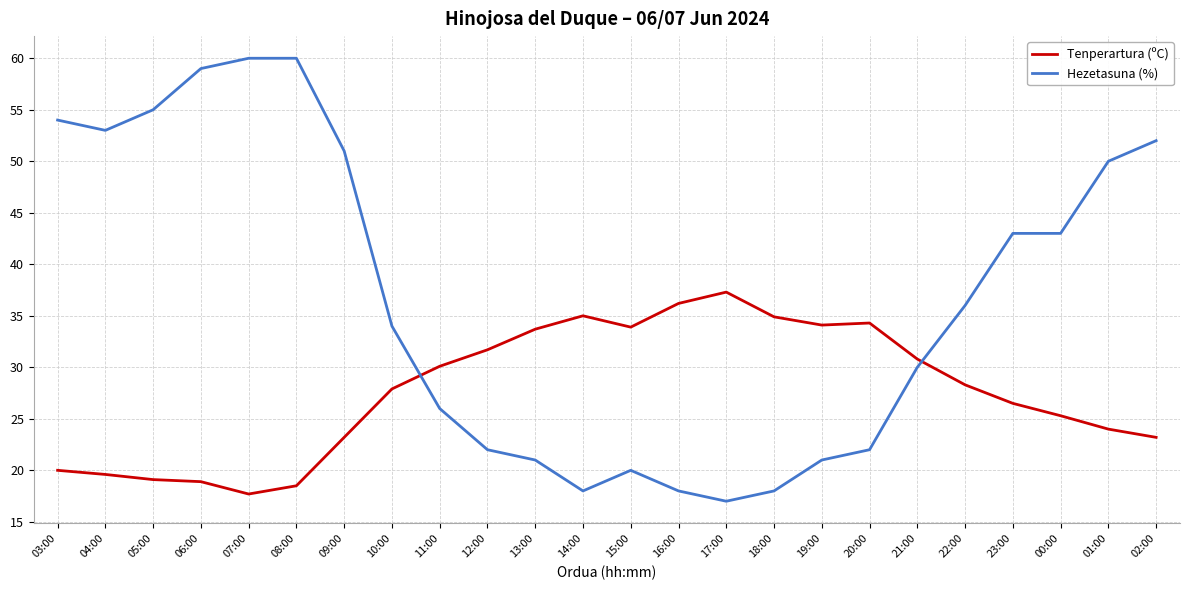

What is the minimum value shown in the chart?

17.0